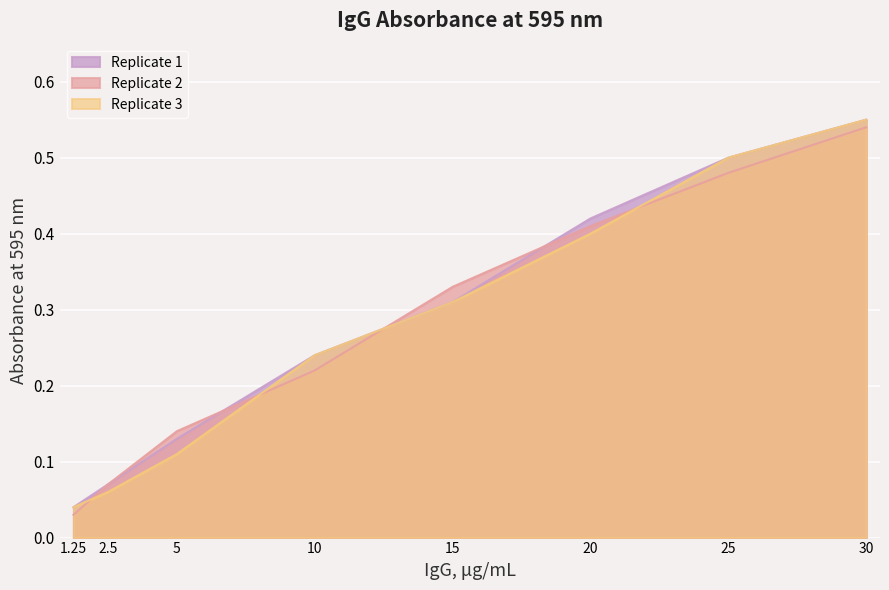

The Replicate 2 series shows 0.8 at 30. True or false?

False